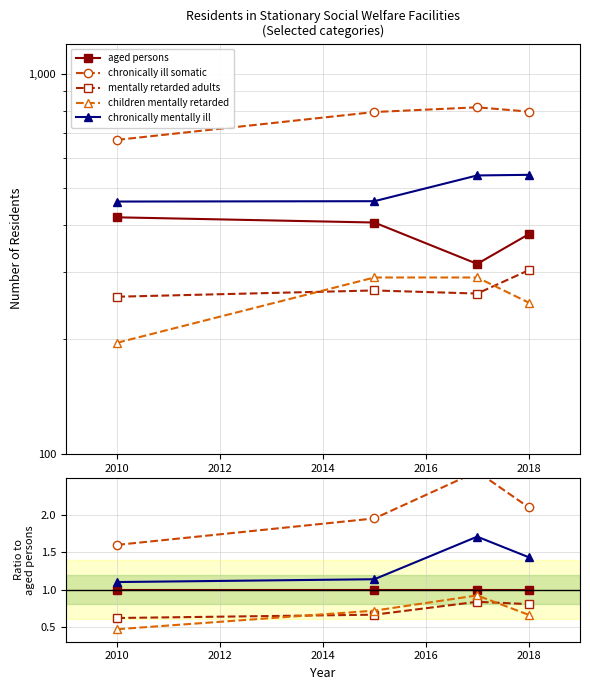

Does the chart have visible grid lines?

Yes